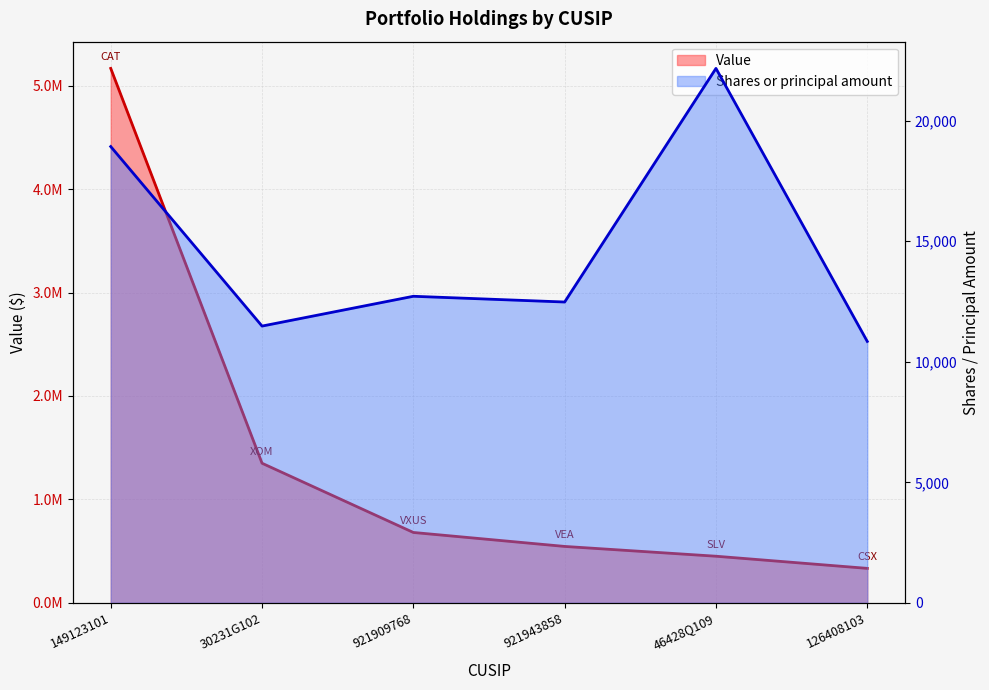

What is the minimum value for Value?

333453